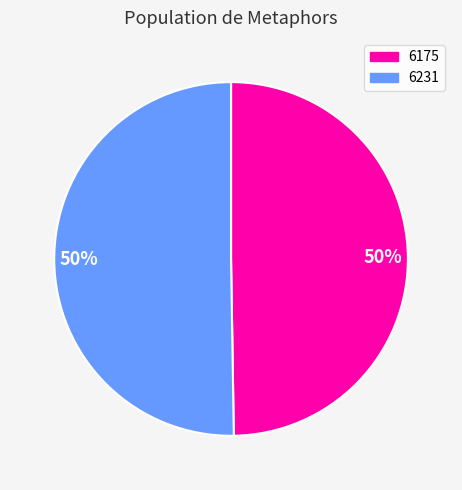

To the nearest percent, what is the average slice percentage?

50%